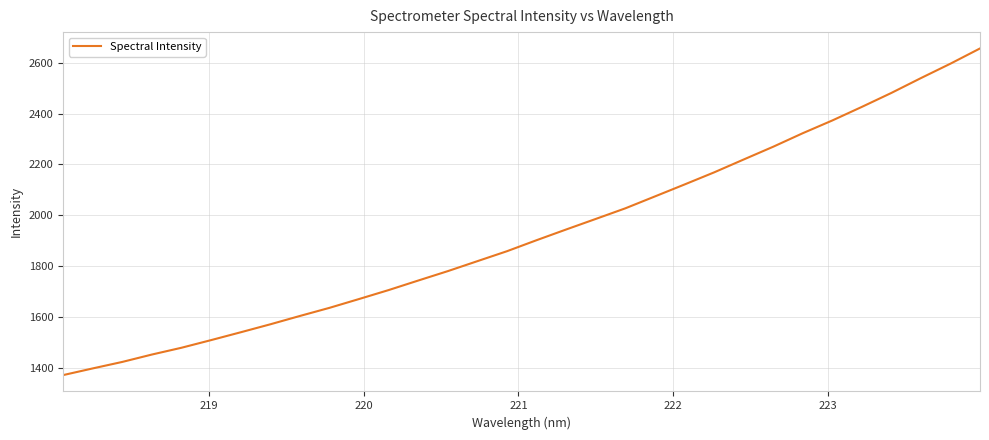

What is the difference between the maximum and minimum values?

1283.6